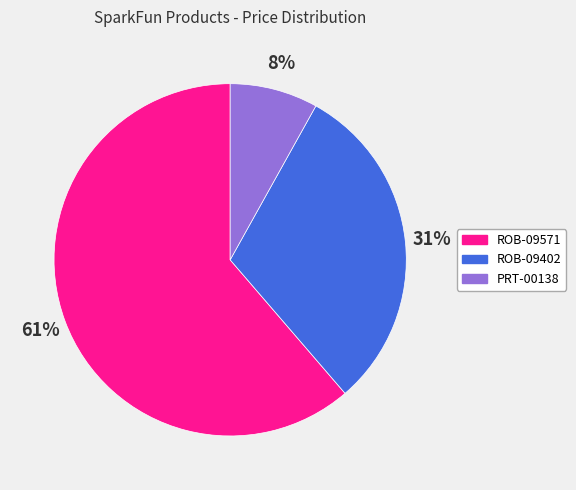

Does ROB-09571 represent more than half of the total?

Yes